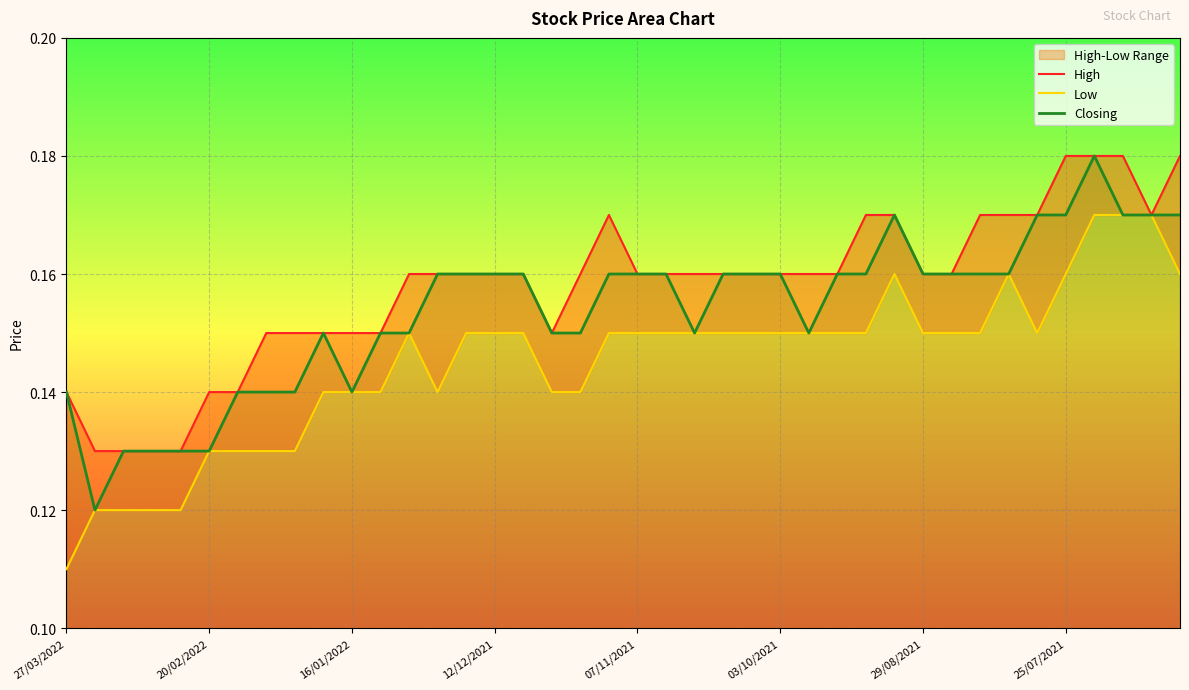

How many lines are shown in the chart?

3